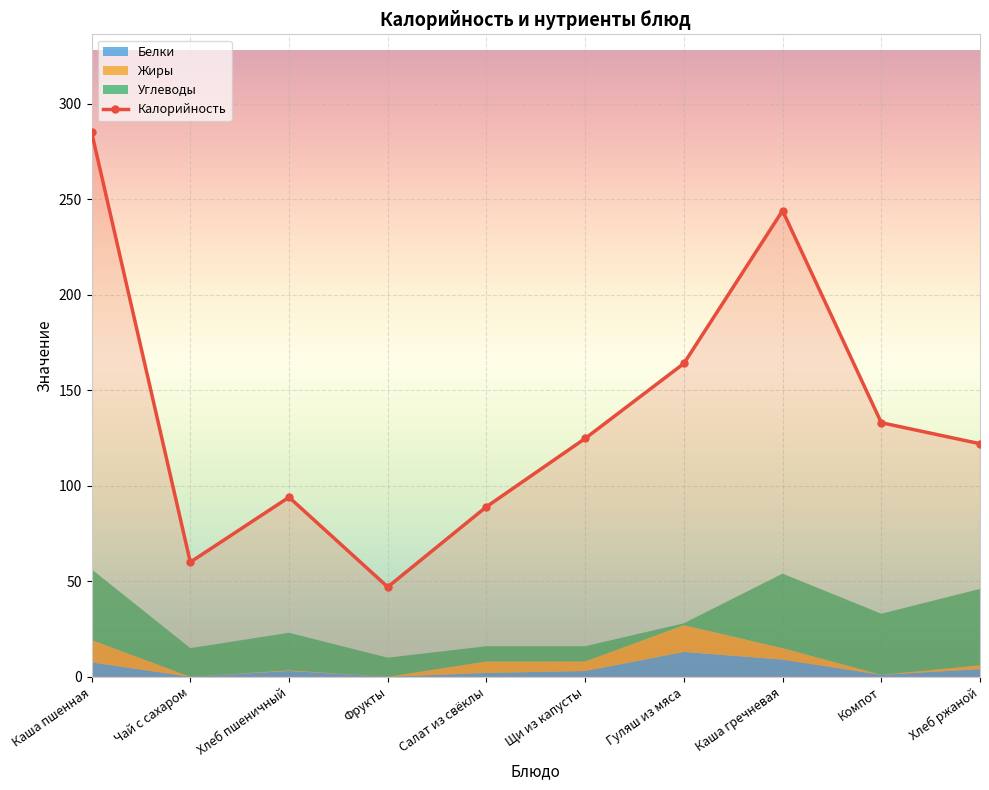

What is the label of the 3rd point from the right?

Каша гречневая